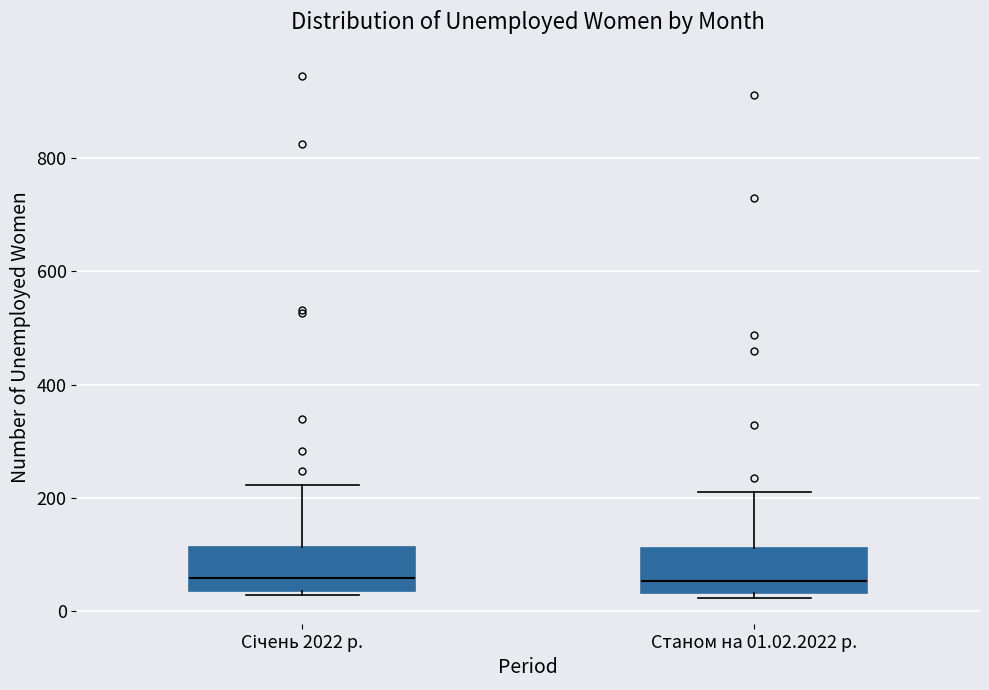

Where is the lower edge of the box for Січень 2022 р. on the y-axis? The values are not printed on the chart, so give them approximately, as read against the axis.

40